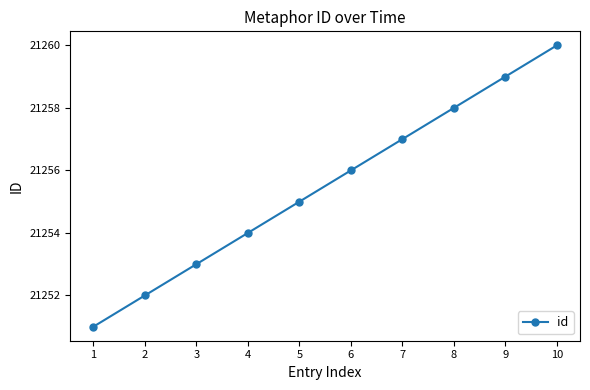

What is the change in value from 7 to 8?

+1